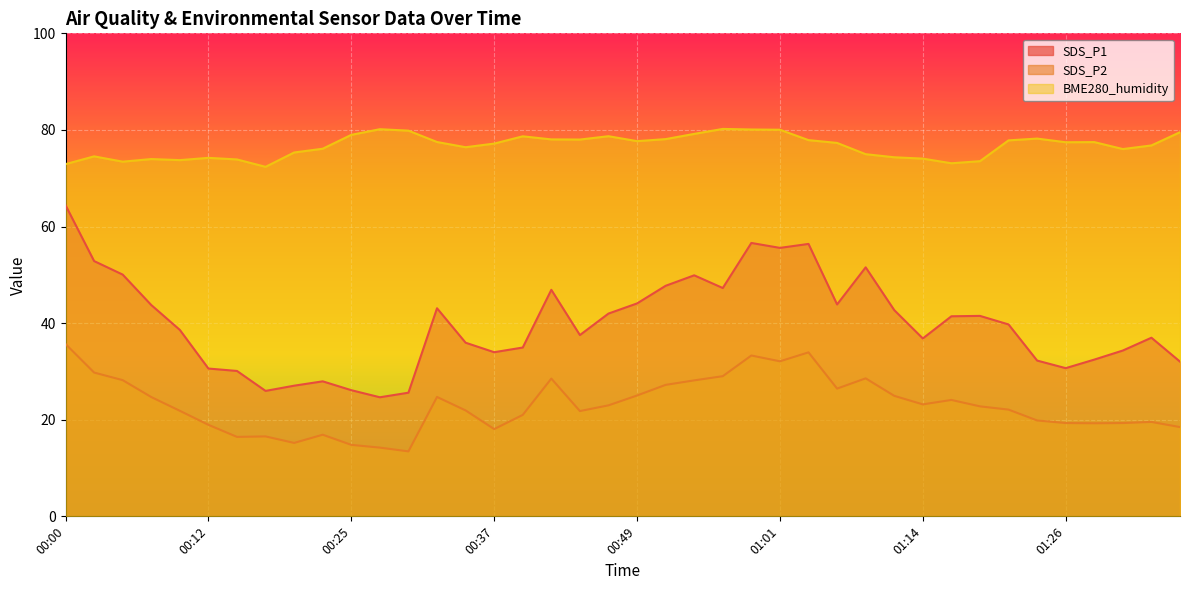

At which label does BME280_humidity reach its minimum?

00:17